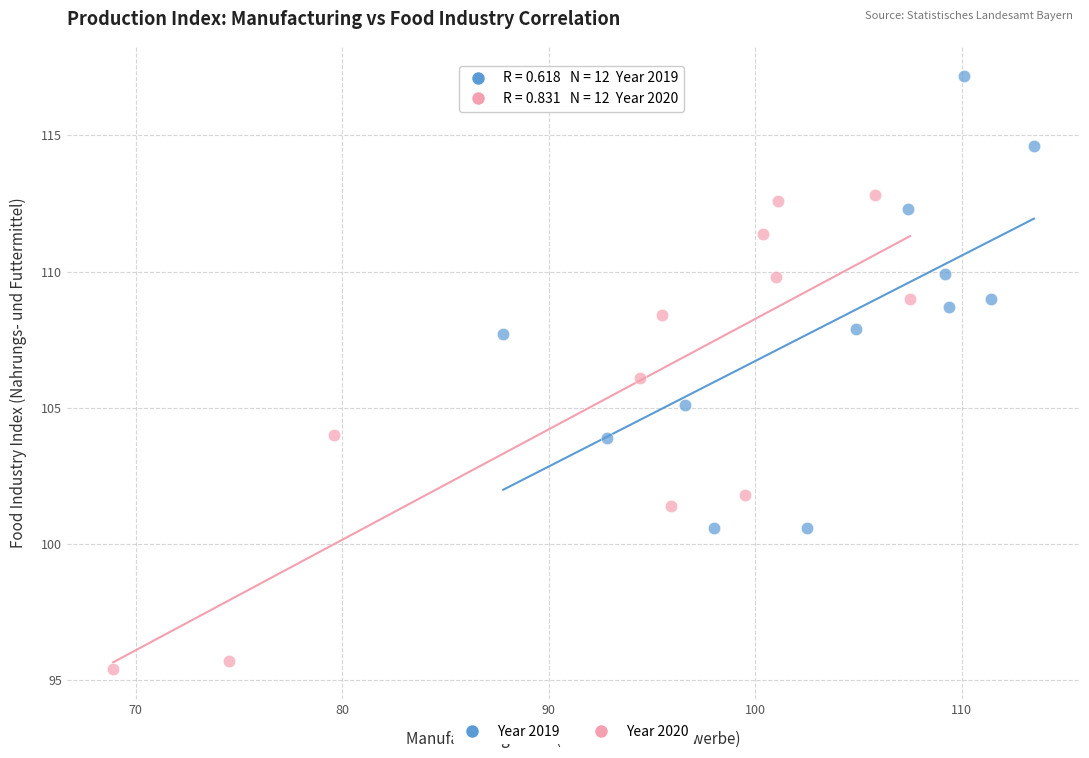

Which series has the widest spread of Y values?

Year 2020